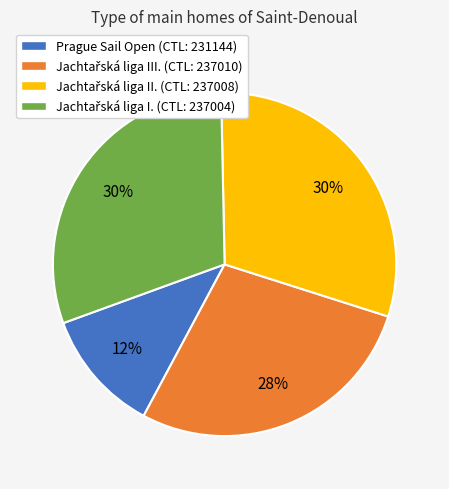

Which slice is the smallest?

Prague Sail Open (CTL: 231144)